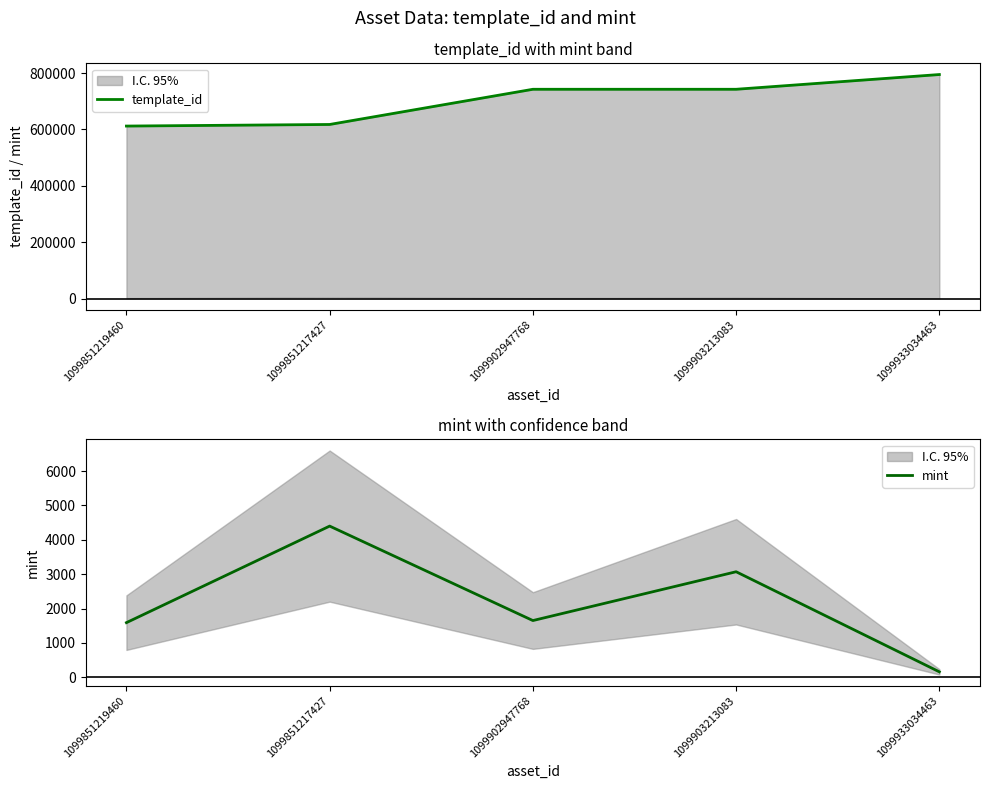

How many values in the template_id series are below 742308?

2